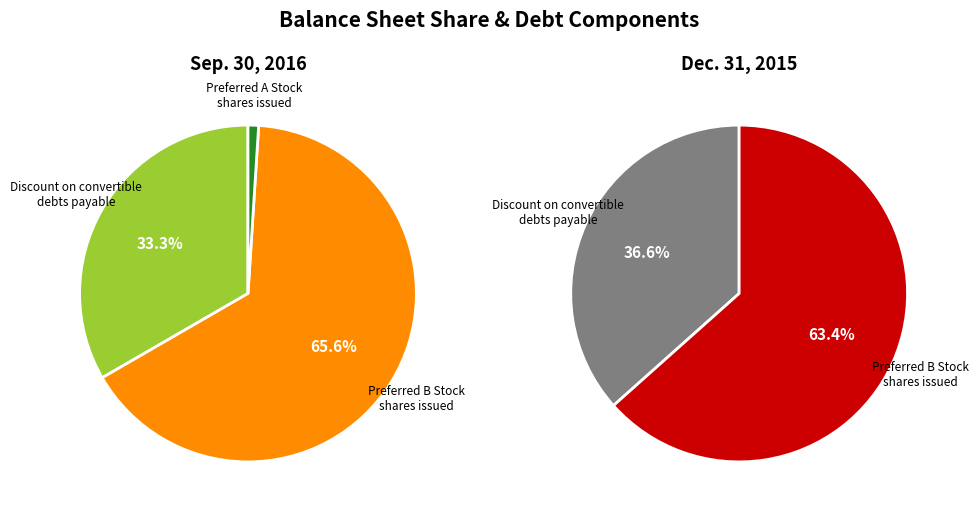

How many segments does this pie chart have?

2